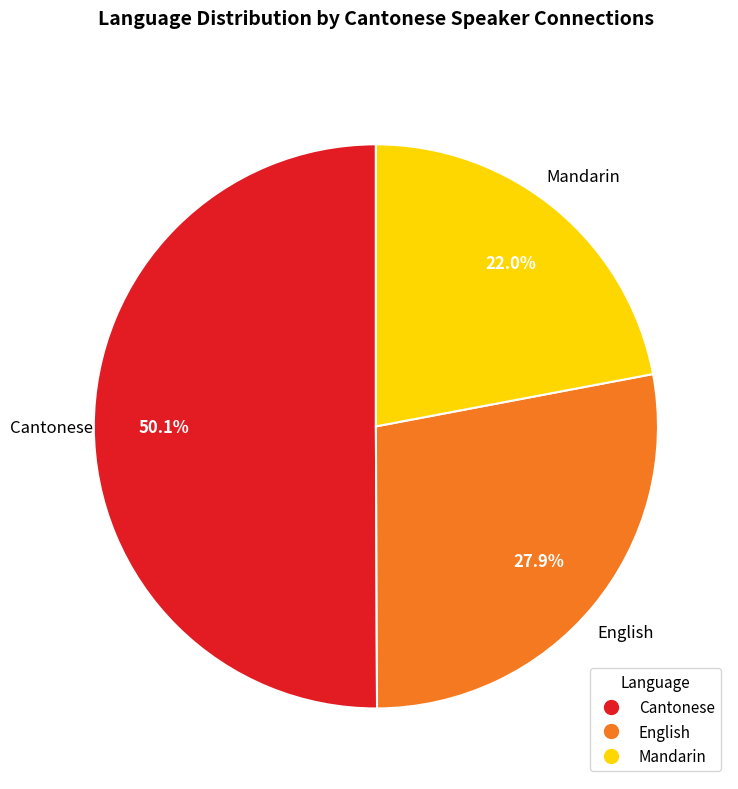

Does English represent more than half of the total?

No